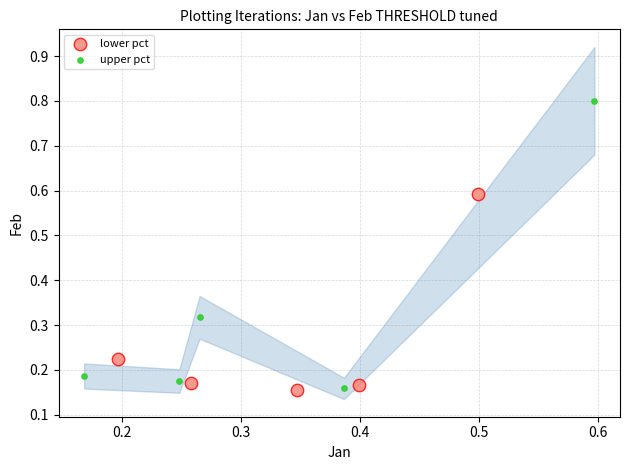

Which series reaches the maximum Y coordinate?

upper pct